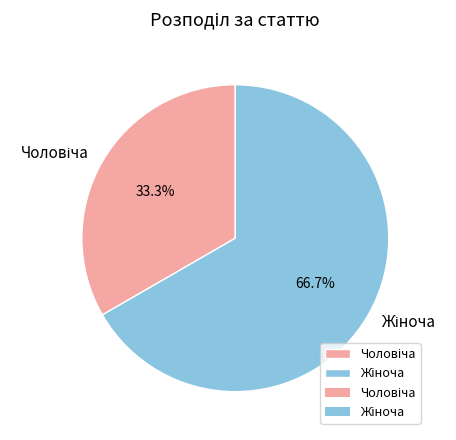

Is there any slice that represents more than half of the pie?

Yes